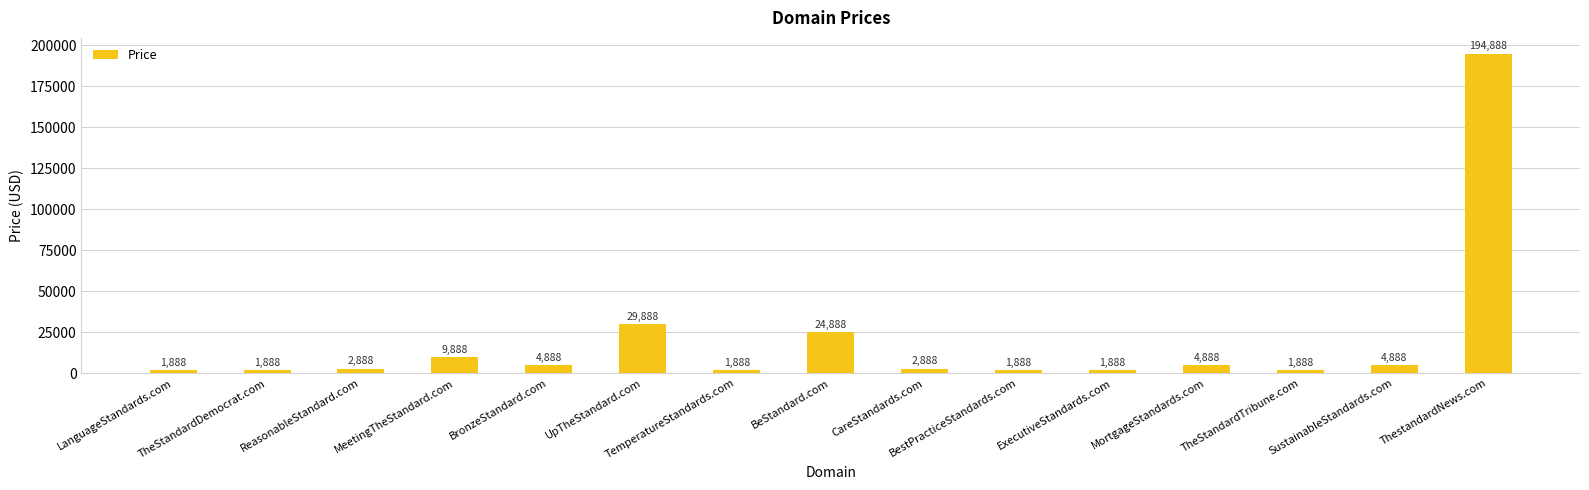

What is the difference between the second highest and second lowest values?

28000